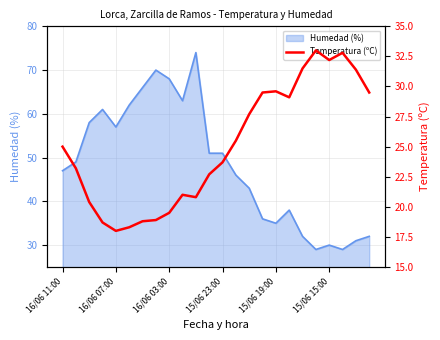

What is the average value?

25.0